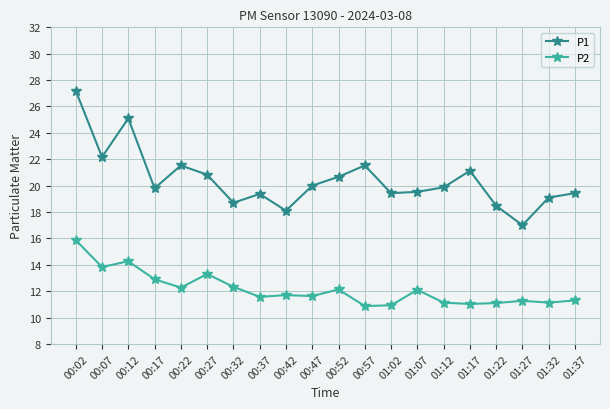

Where is the first local minimum for P1?

00:07